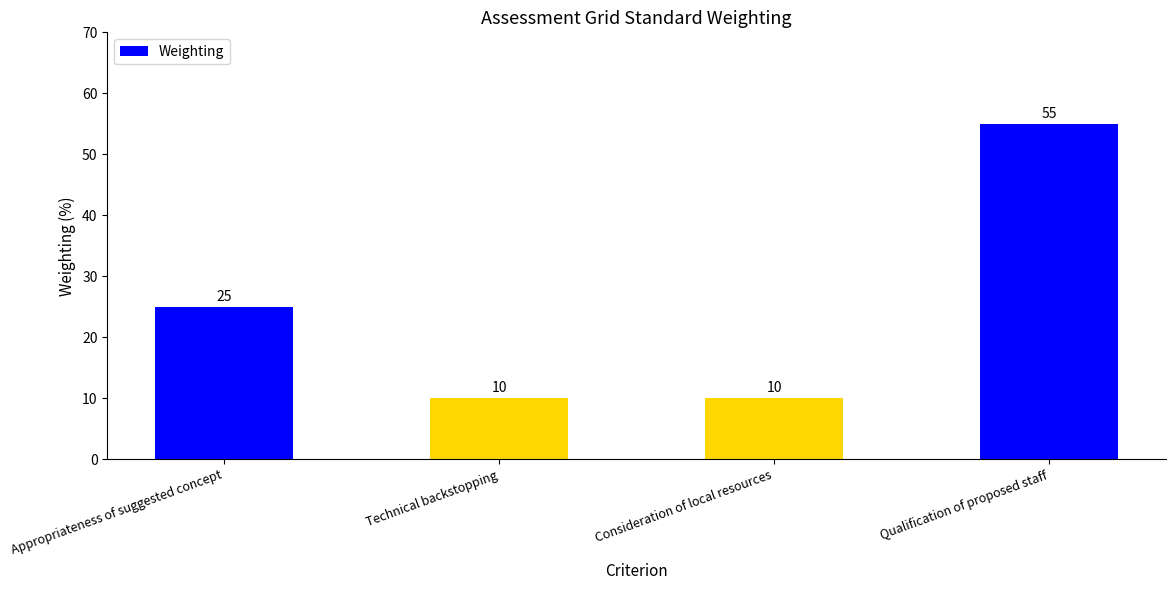

Count the number of categories in the chart.

4